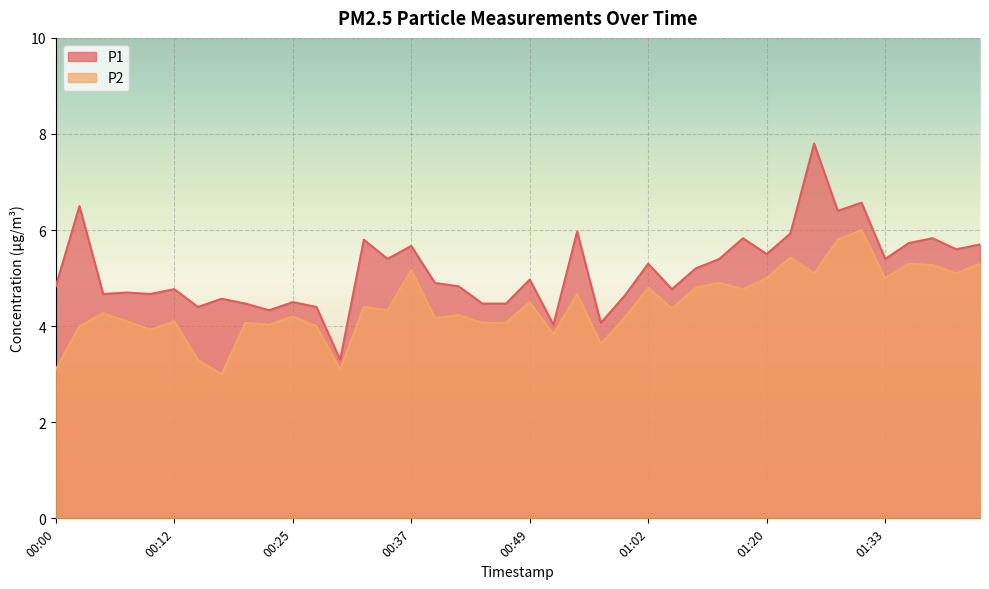

True or false: P1 and P2 cross at least once.

False